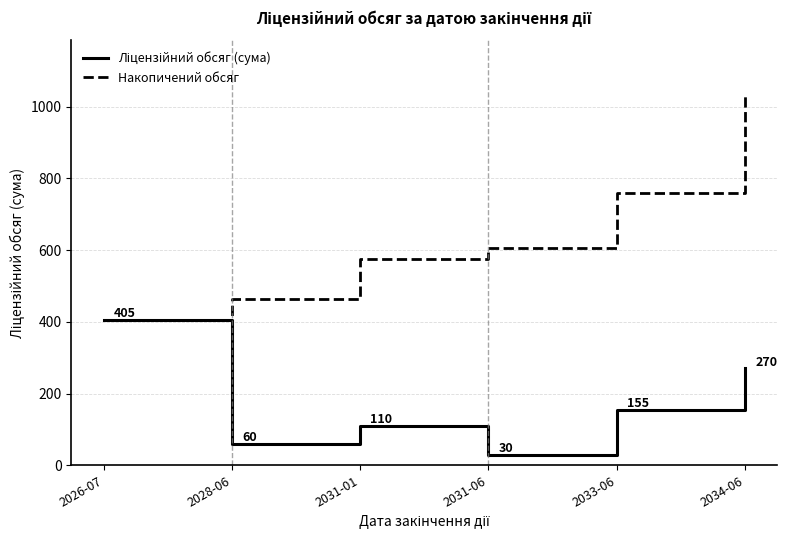

What is the spread (max minus min) of values at 2031-01?

465